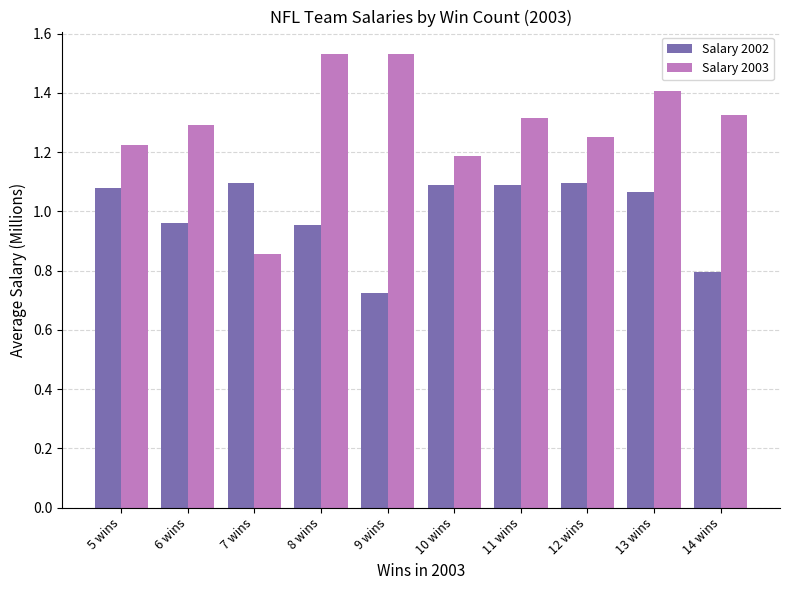

What is the difference between the maximum and minimum values in the Salary 2002 series?

0.4